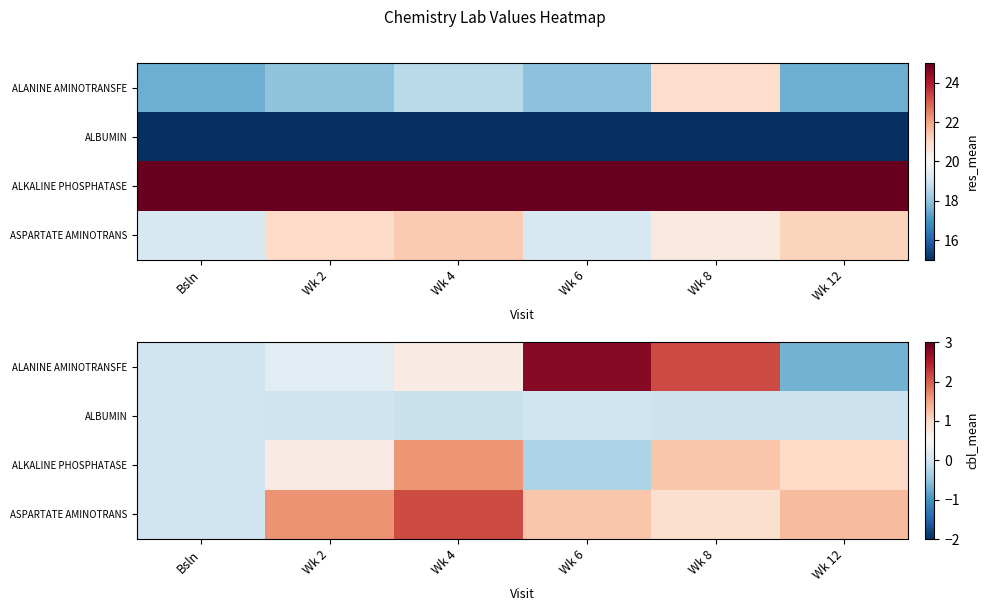

What is the average value of the ASPARTATE AMINOTRANS series?

1.2